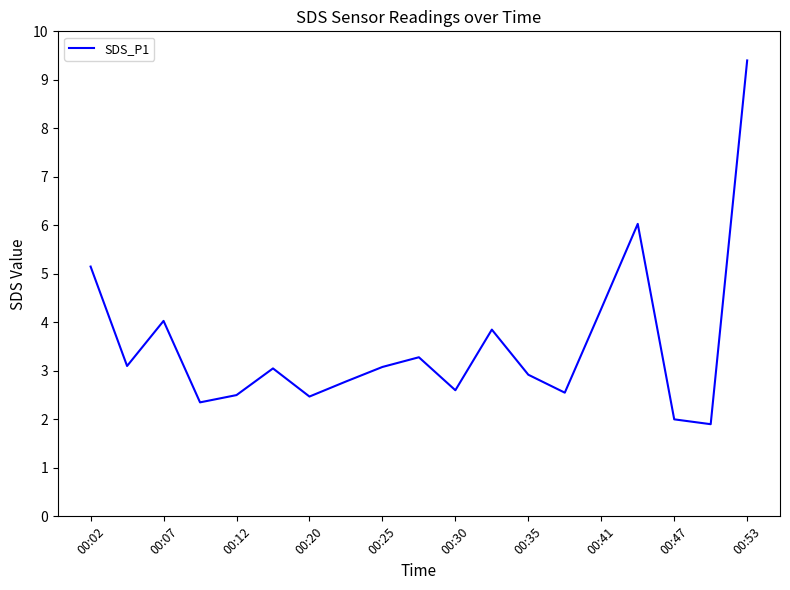

What is the difference between the maximum and minimum values?

7.5